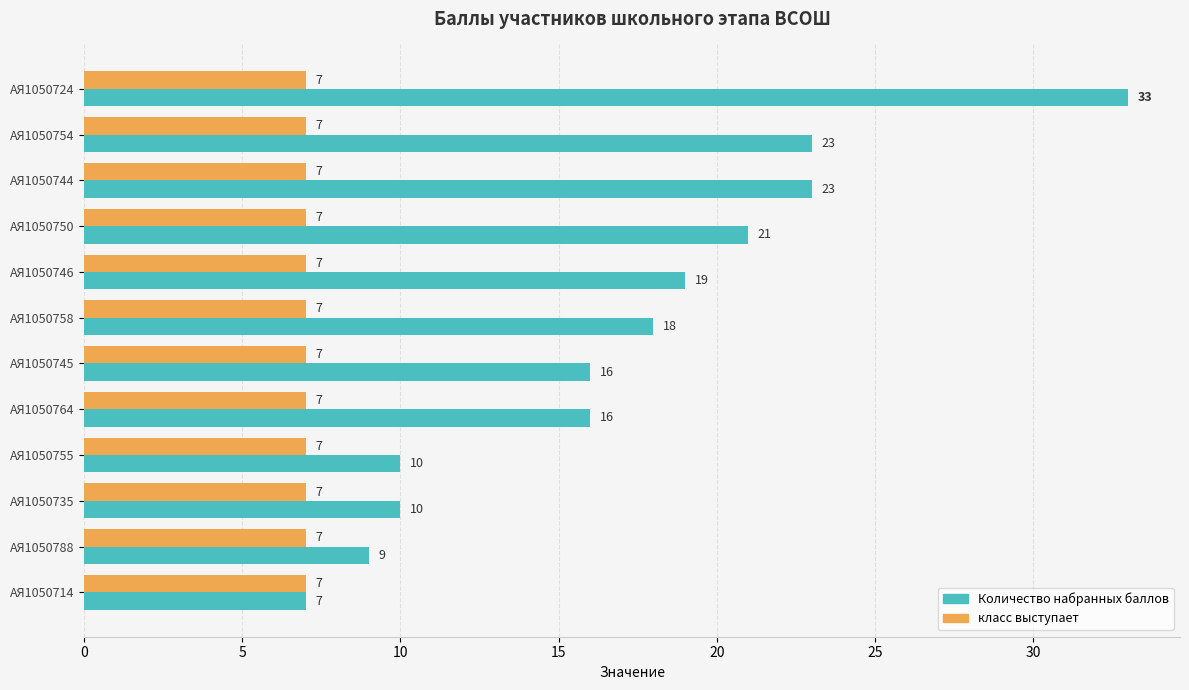

Which series has the largest total across all categories?

Количество набранных баллов